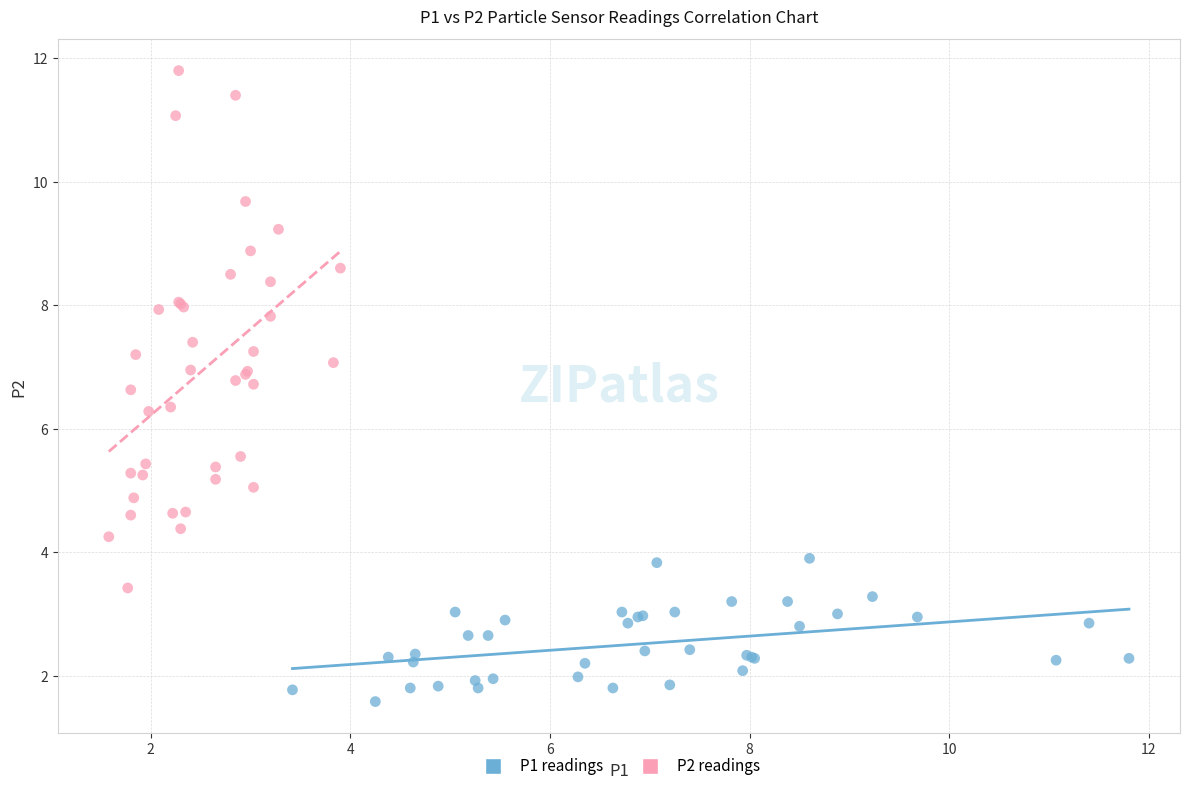

Which series has the largest Y range (max minus min)?

P2 readings